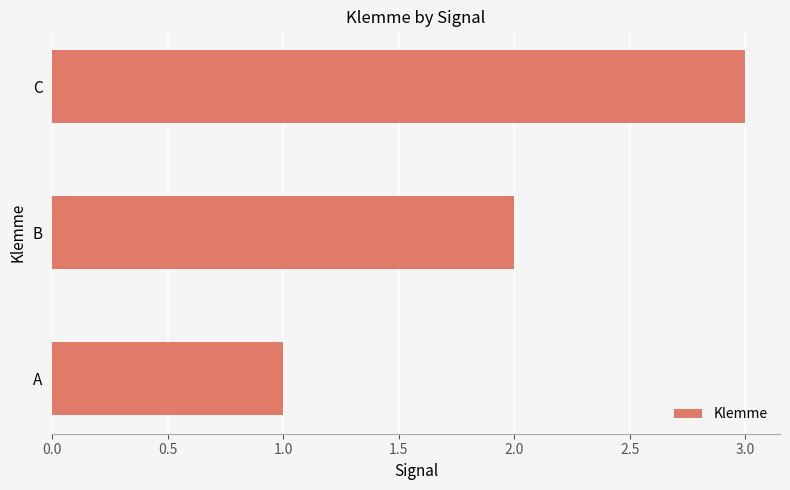

Between A and C, which is larger?

C